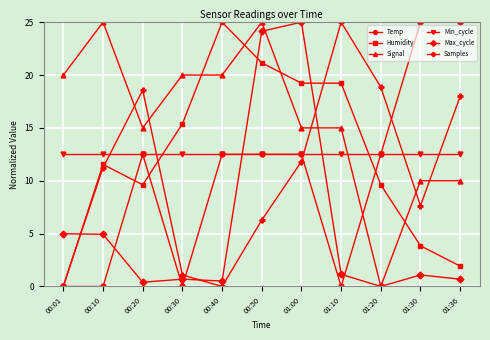

What is the sum of the Signal values at 00:10 and 00:40?

45.0